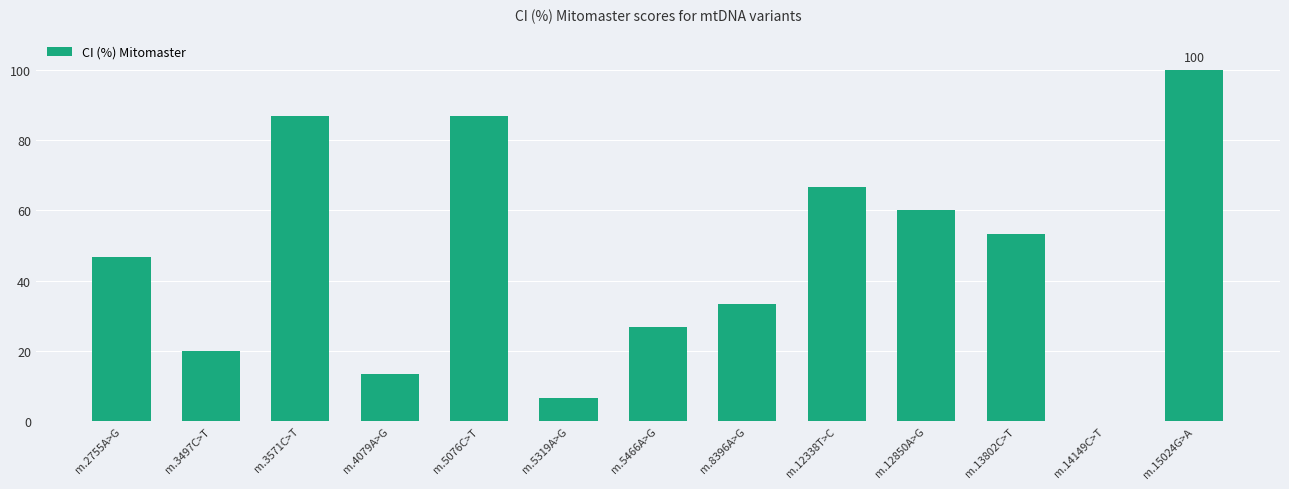

What is the sum of the values at m.2755A>G and m.4079A>G?

60.0